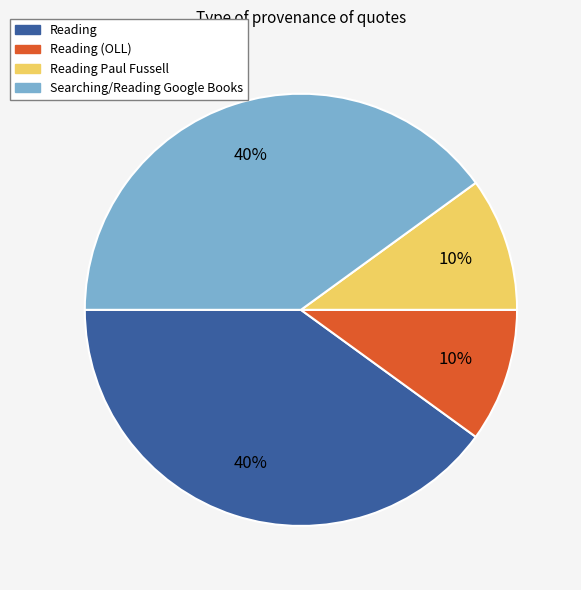

Is there any slice that represents more than half of the pie?

No